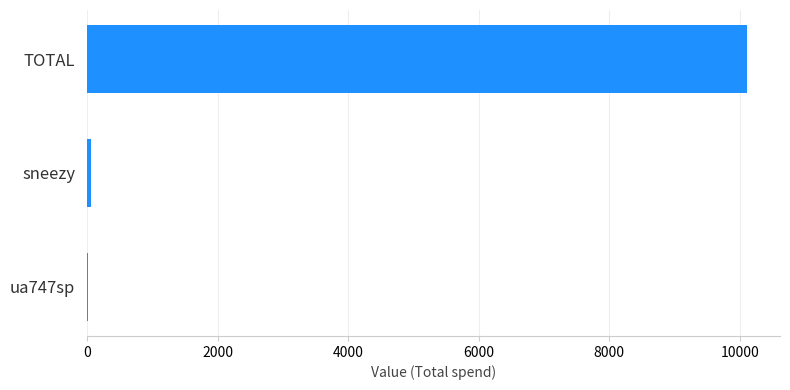

Which has a higher value, TOTAL or sneezy?

TOTAL